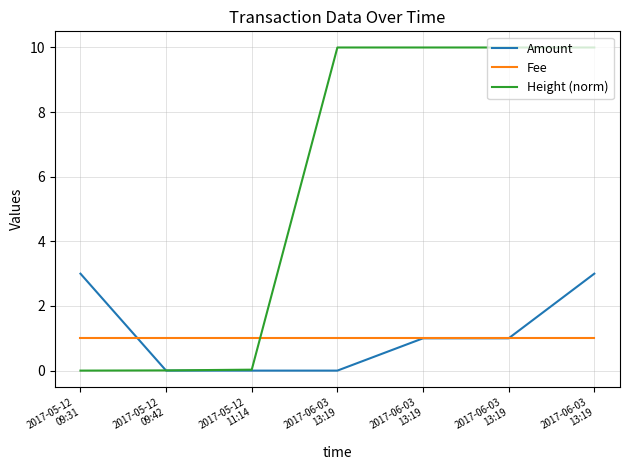

Rank the categories by Height (norm) value from highest to lowest.

2017-06-03
13:19, 2017-06-03
13:19, 2017-06-03
13:19, 2017-06-03
13:19, 2017-05-12
11:14, 2017-05-12
09:42, 2017-05-12
09:31